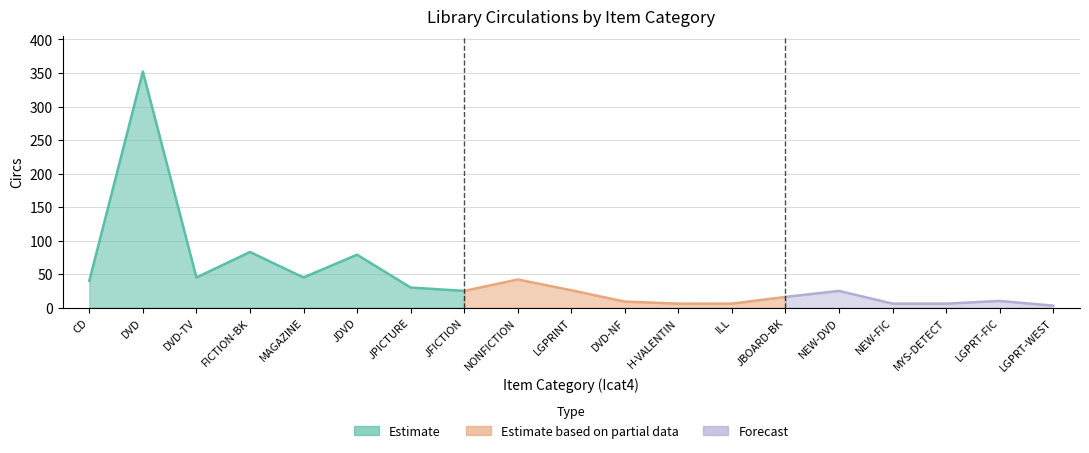

True or false: the data shows 2 at LGPRT-WEST.

False